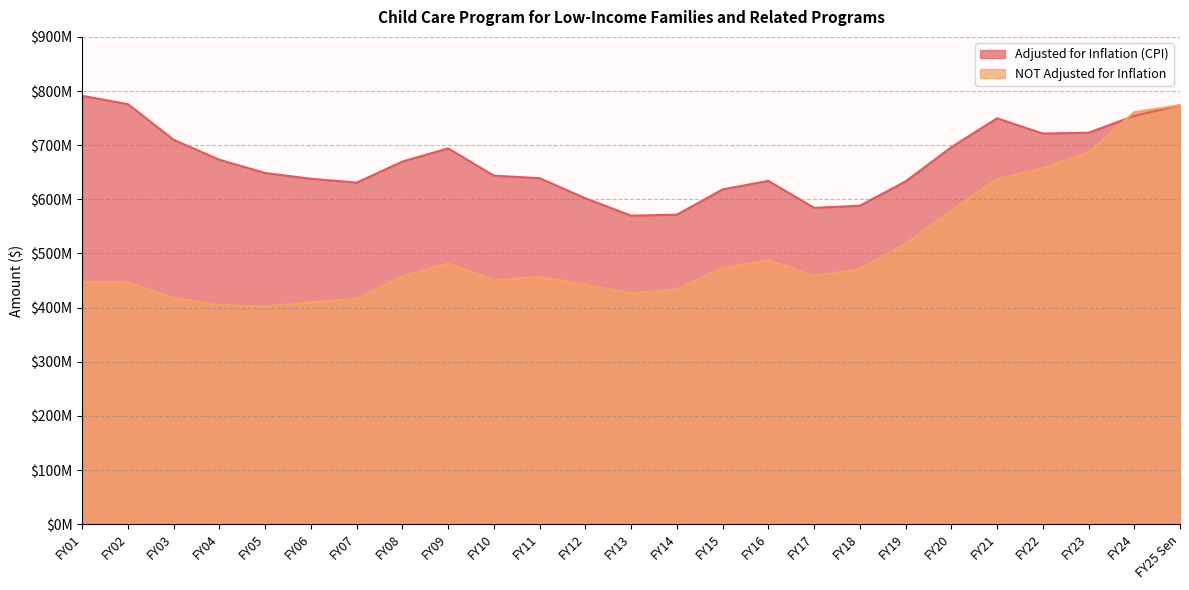

What are all the series names shown in the legend?

Adjusted for Inflation (CPI), NOT Adjusted for Inflation